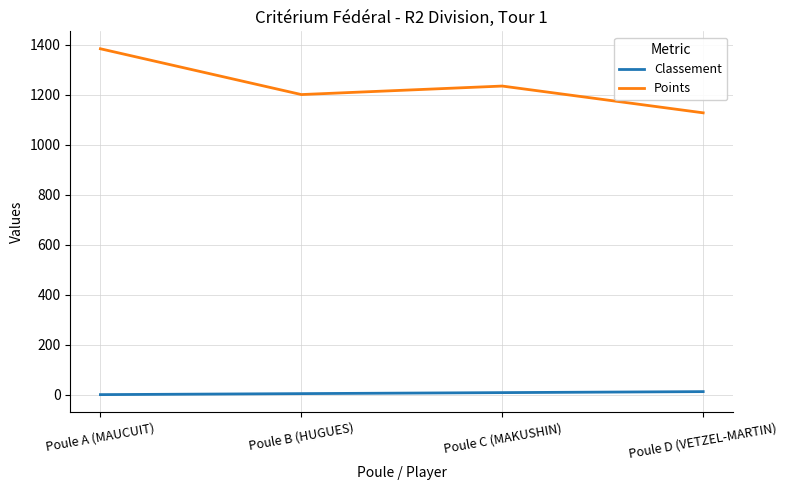

What is the difference between the maximum and minimum values in the Classement series?

12